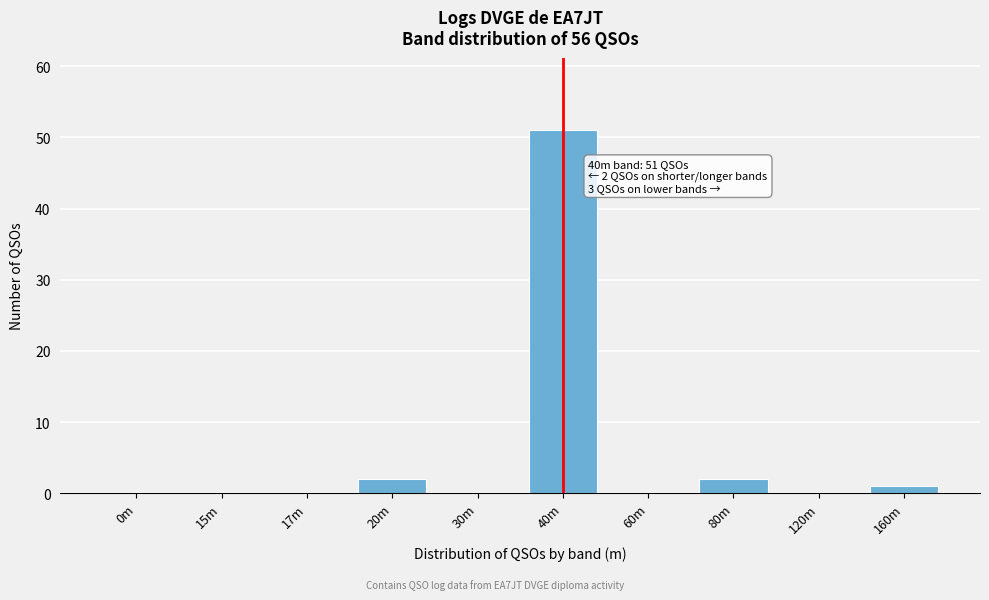

Reading right to left, list all the values displayed in this chart.

160m=1	120m=0	80m=2	60m=0	40m=51	30m=0	20m=2	17m=0	15m=0	0m=0